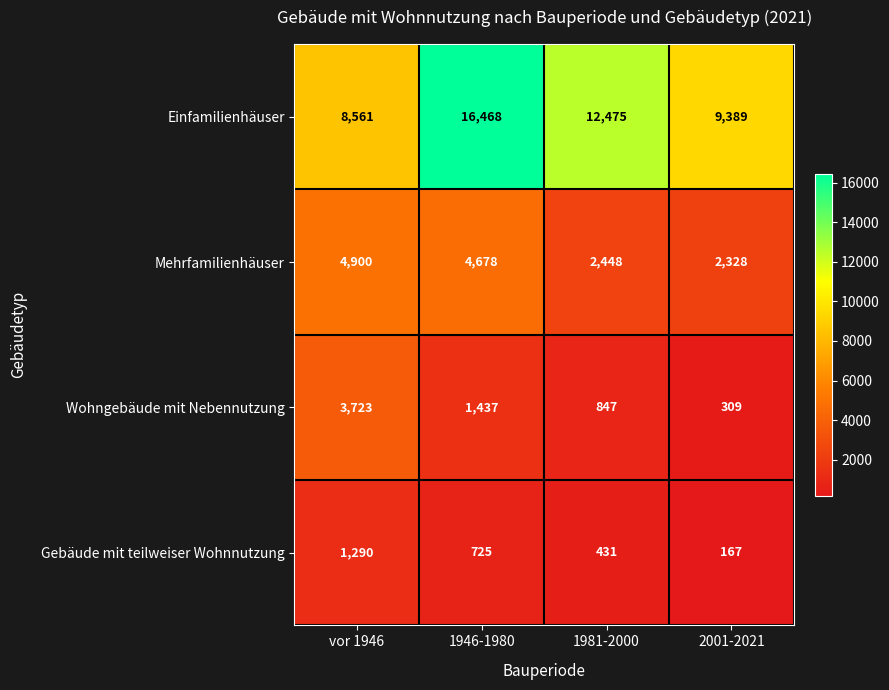

Rank the series by their maximum value, from highest to lowest.

Einfamilienhäuser, Mehrfamilienhäuser, Wohngebäude mit Nebennutzung, Gebäude mit teilweiser Wohnnutzung